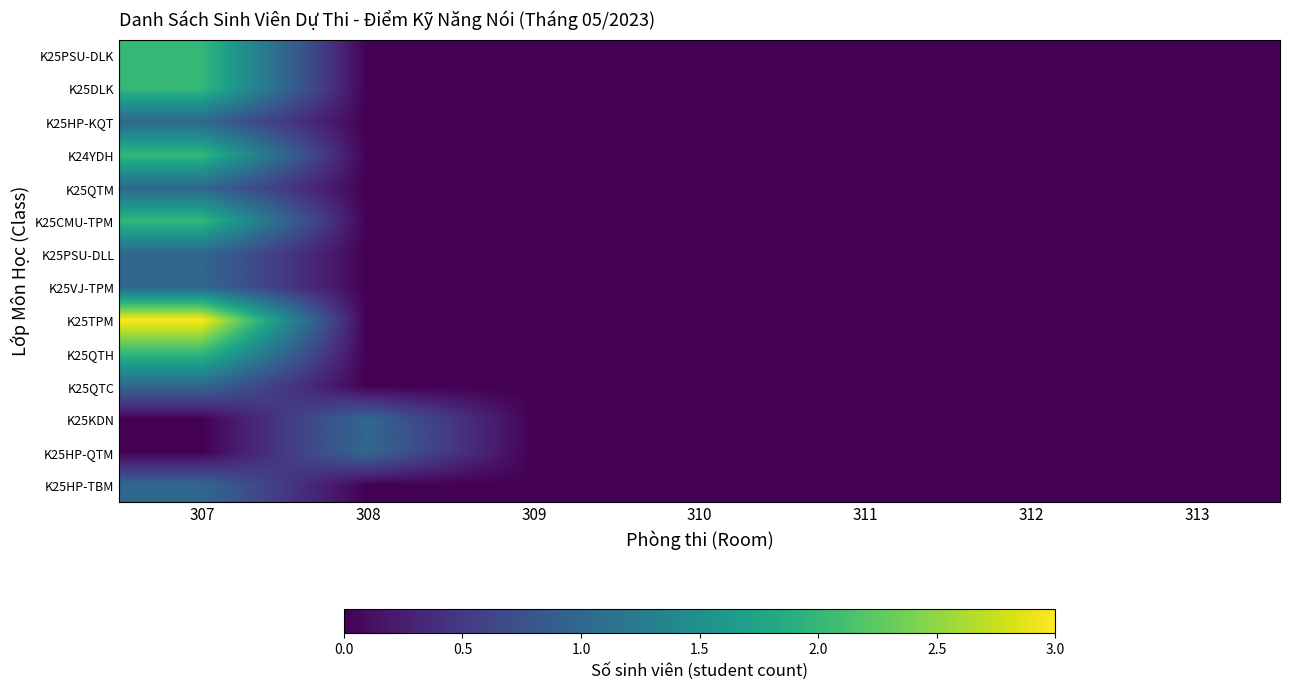

How many data points does each series have?

7